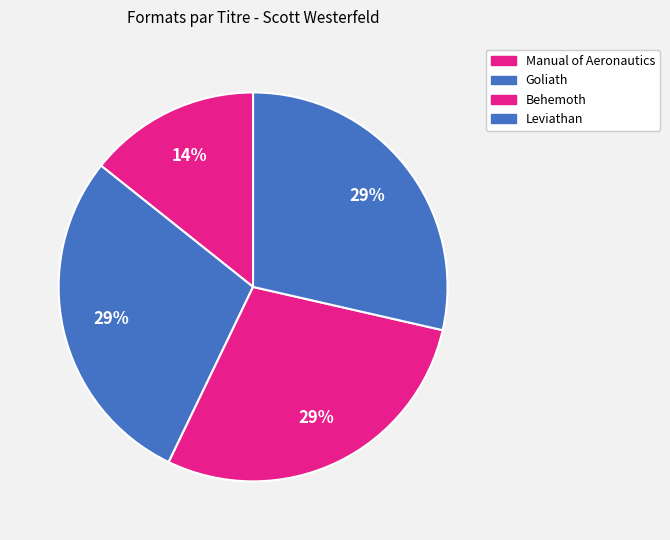

Is there a majority slice in this chart?

No